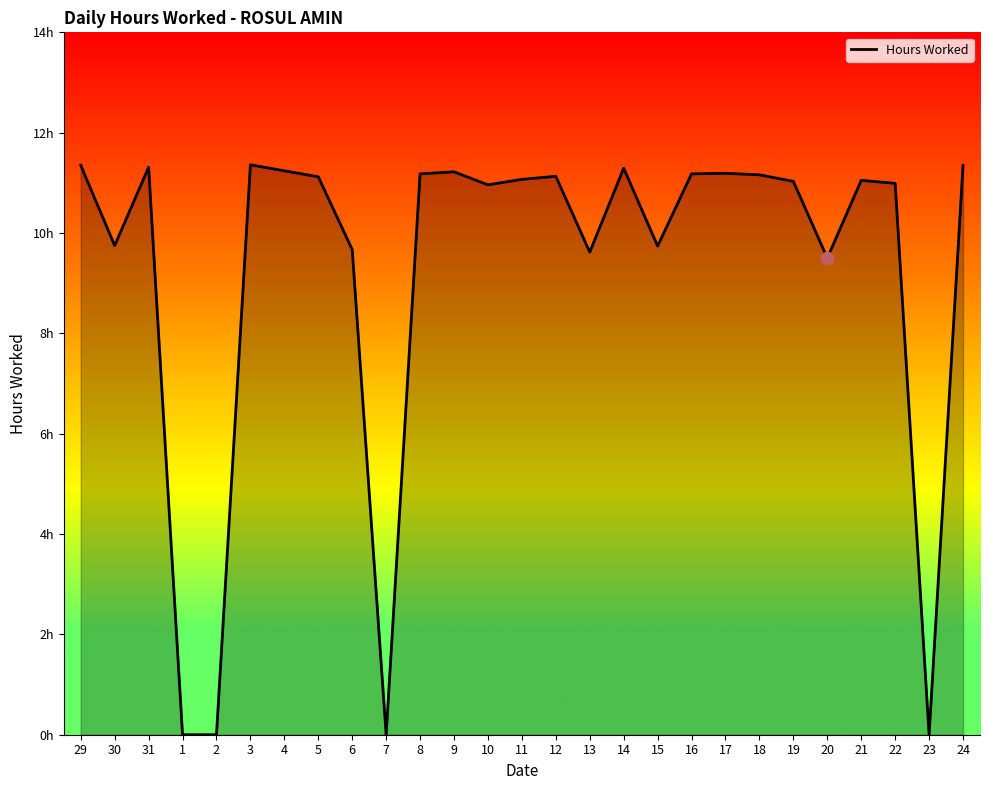

What is the change in value from 31 to 2?

-11.3